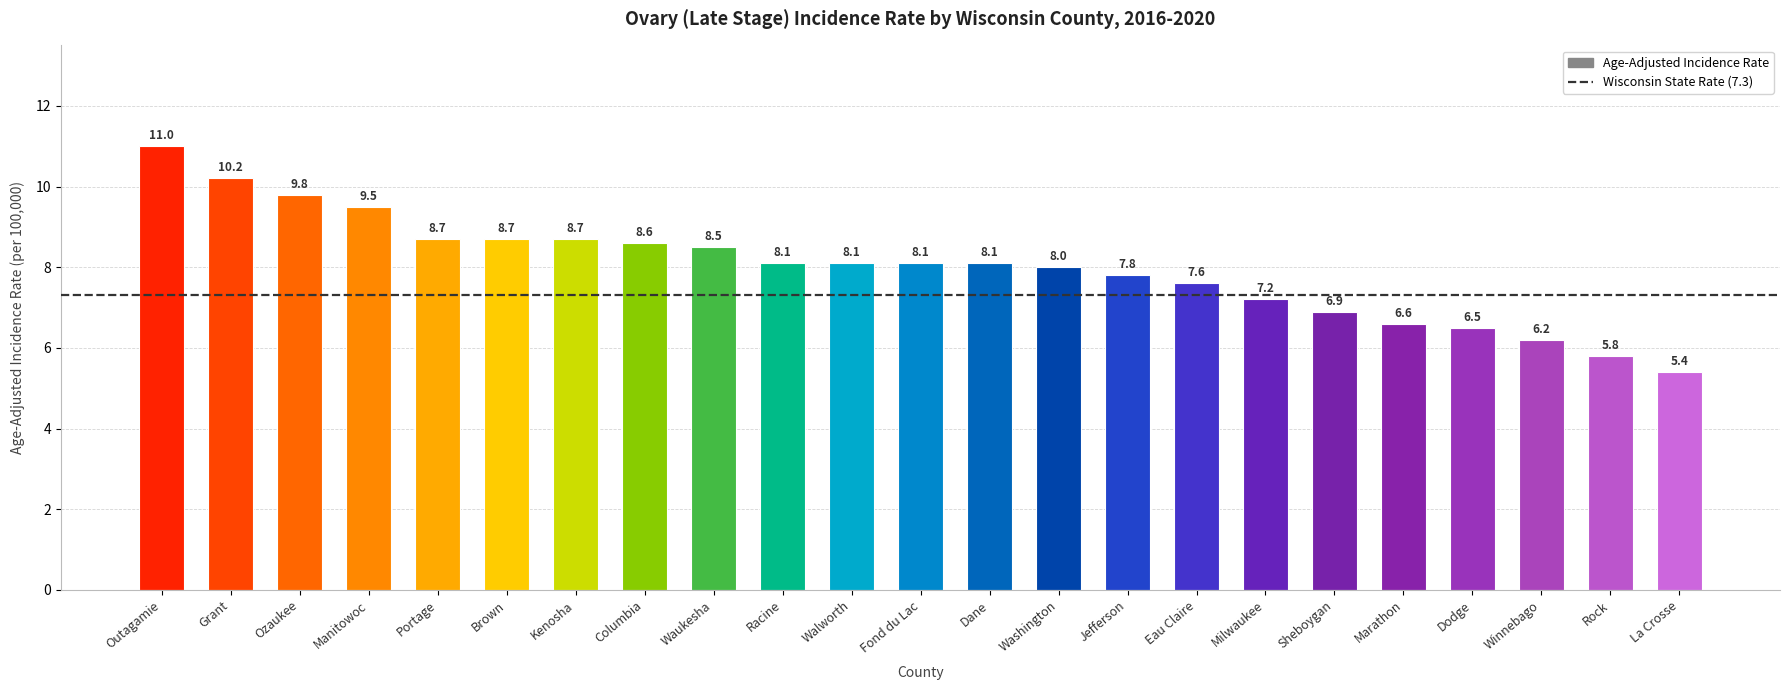

How many data points are less than 8?

9